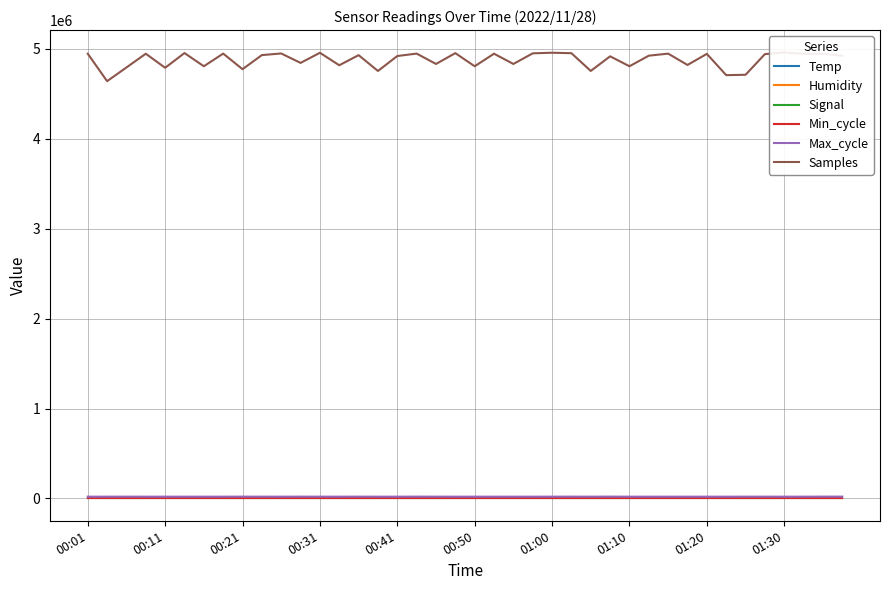

How many lines are shown in the chart?

6